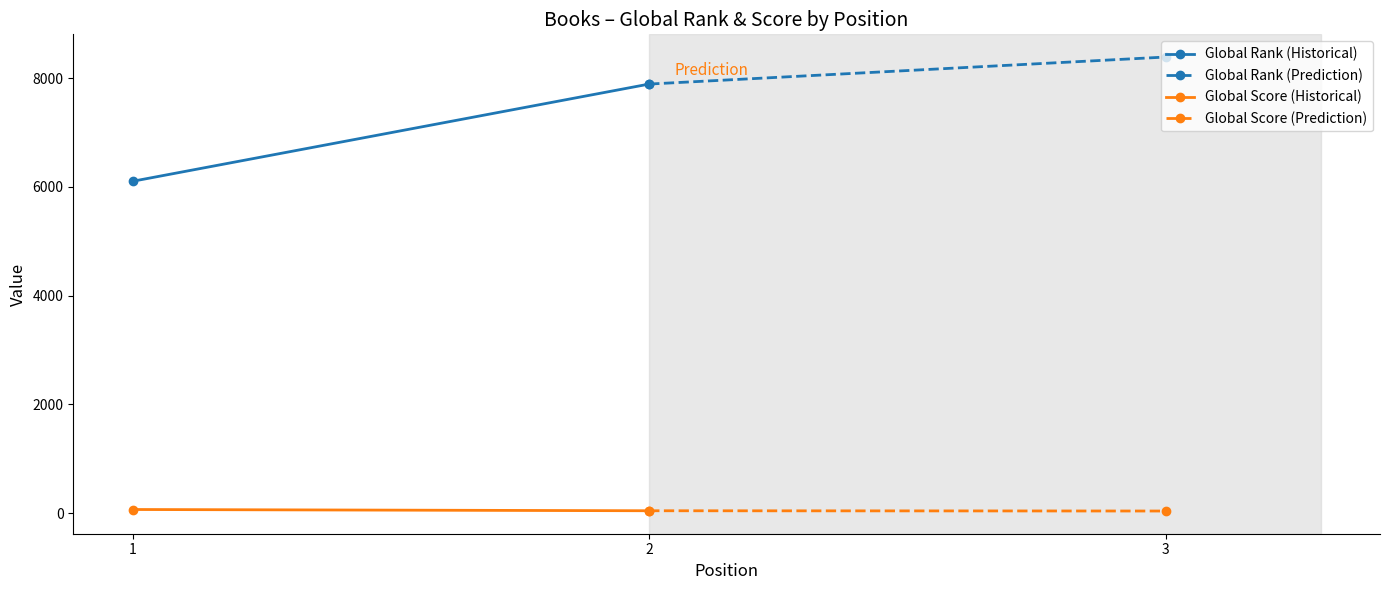

What is the sum of the Global Rank (Prediction) values at 3 and 2?

16279